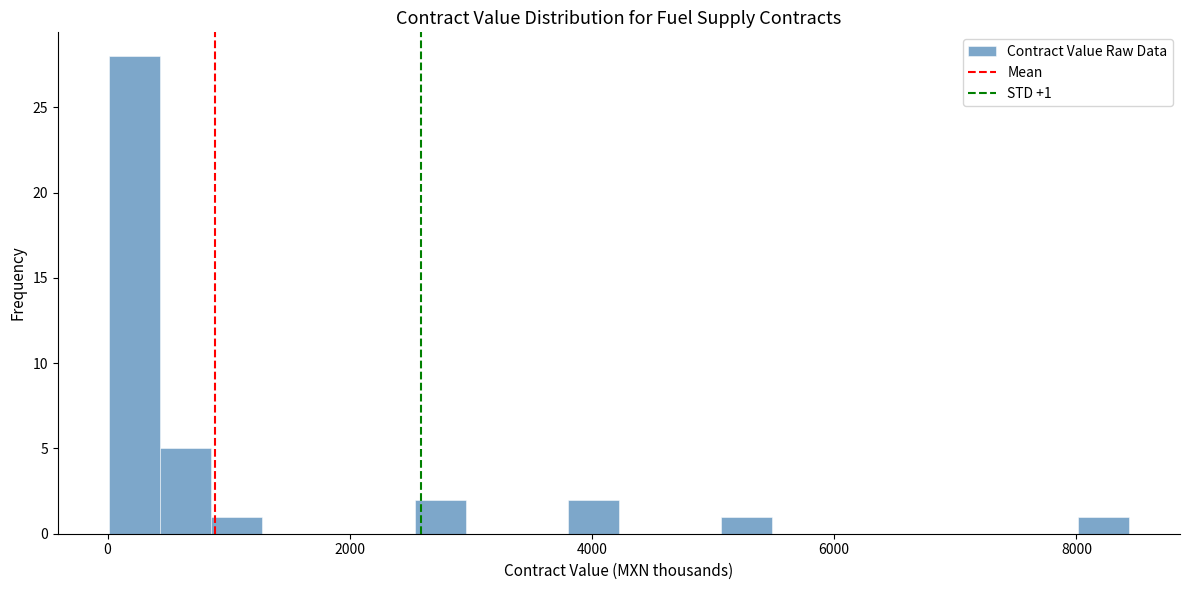

Read against the x-axis, roughly where is the centre of the tallest bar?

200